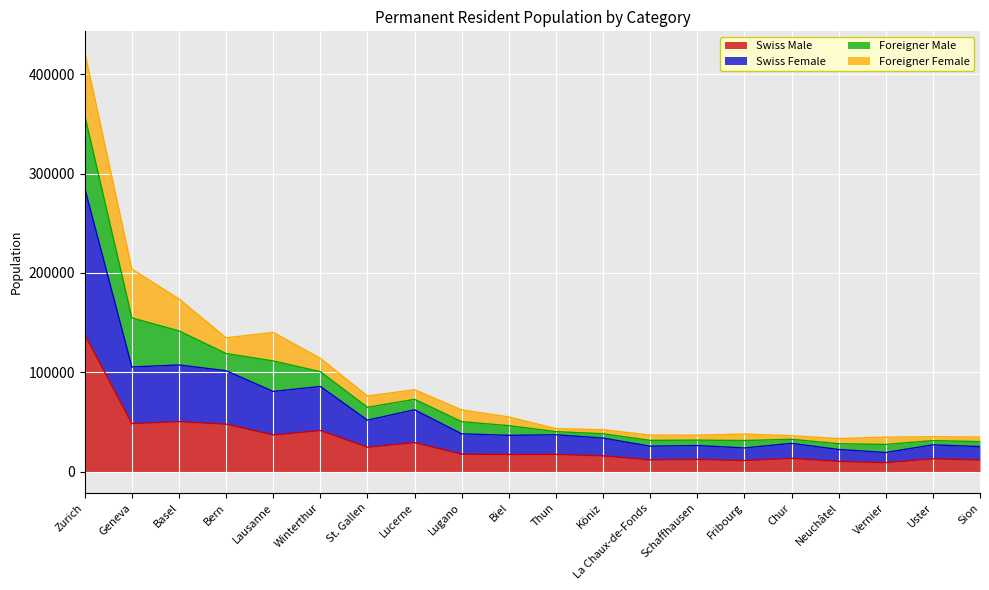

What is the maximum value for Swiss Male?

138072